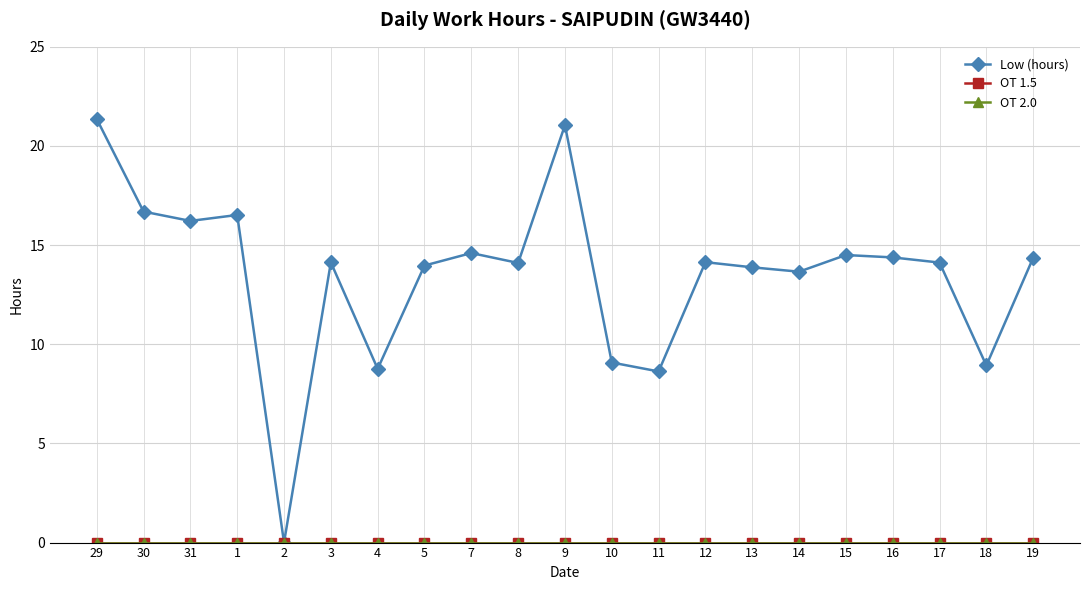

True or false: OT 1.5 has more than 2 points higher than both neighbors.

False